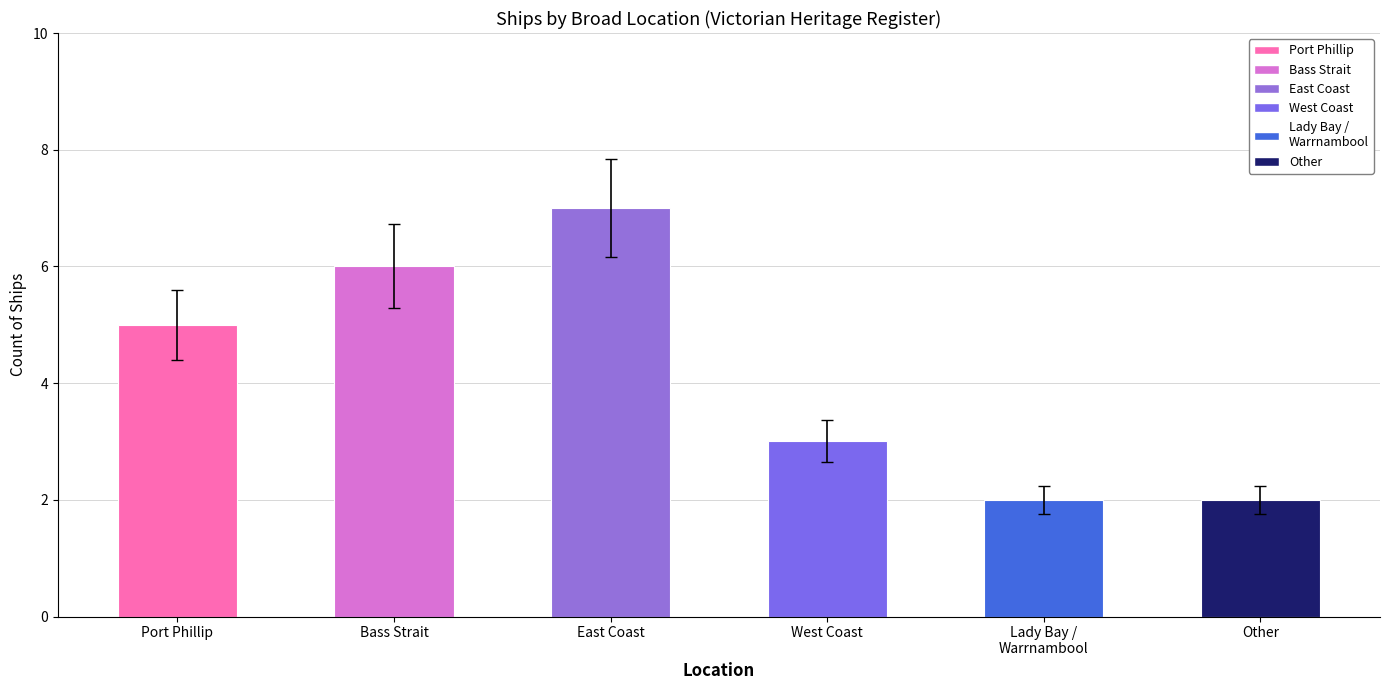

What is the smallest value displayed?

2